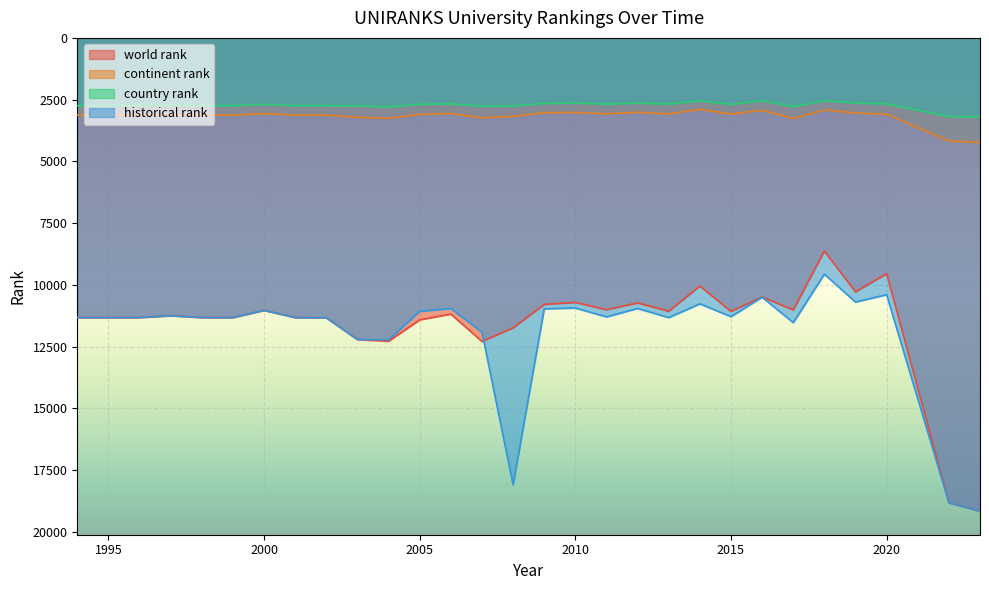

Which has a higher value, 2023 or 1994?

2023